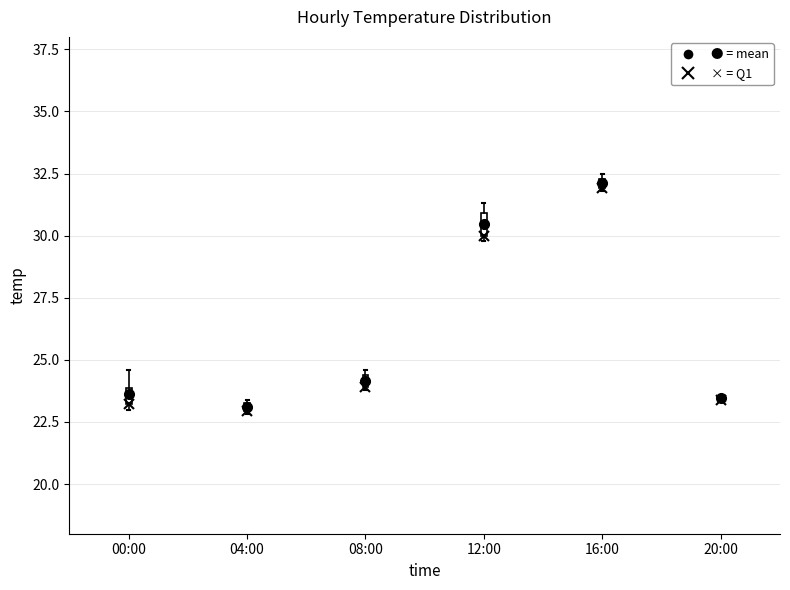

Where is the upper edge of the box for 04:00 on the y-axis? The values are not printed on the chart, so give them approximately, as read against the axis.

23.5